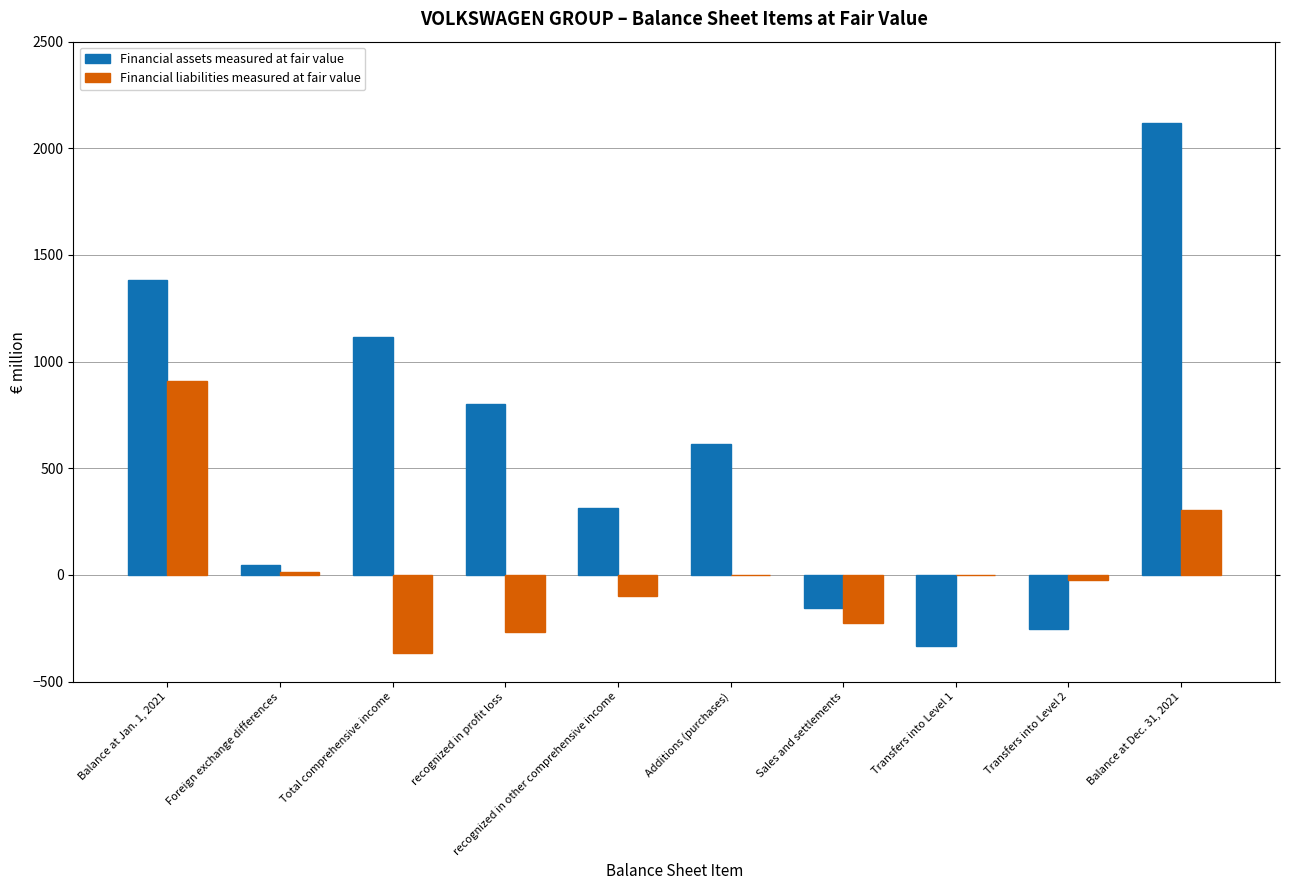

What is the approximate value of Financial liabilities measured at fair value at Sales and settlements?

-227